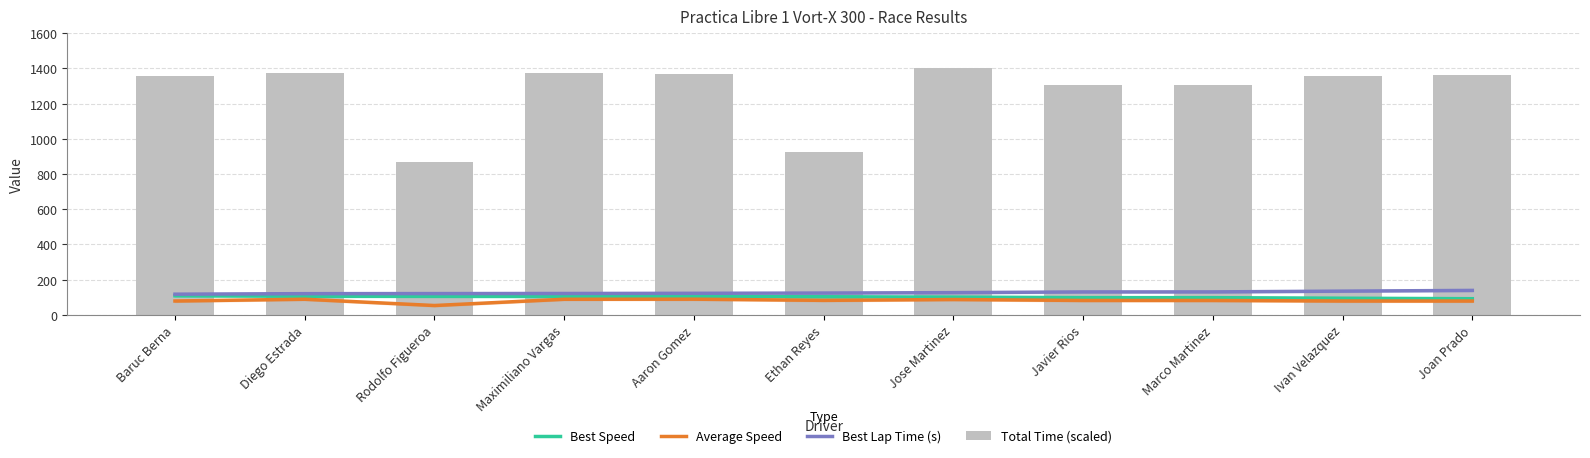

What is the sum of all Best Speed values?

1107.2